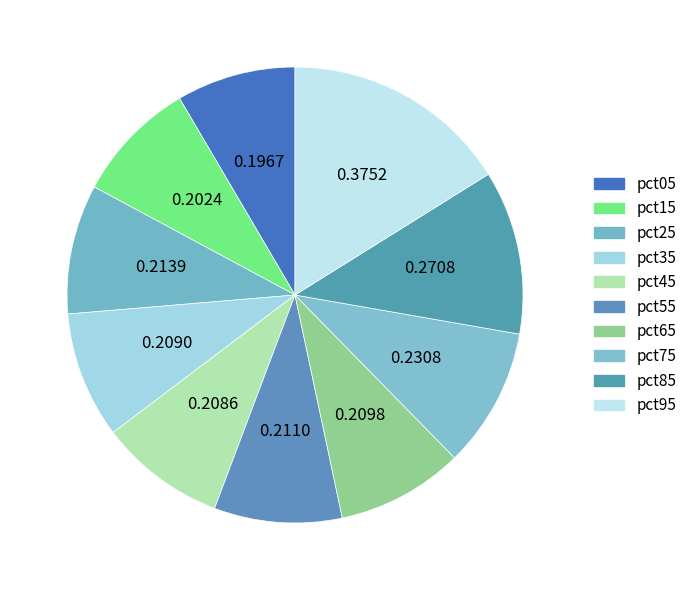

How many segments does this pie chart have?

10